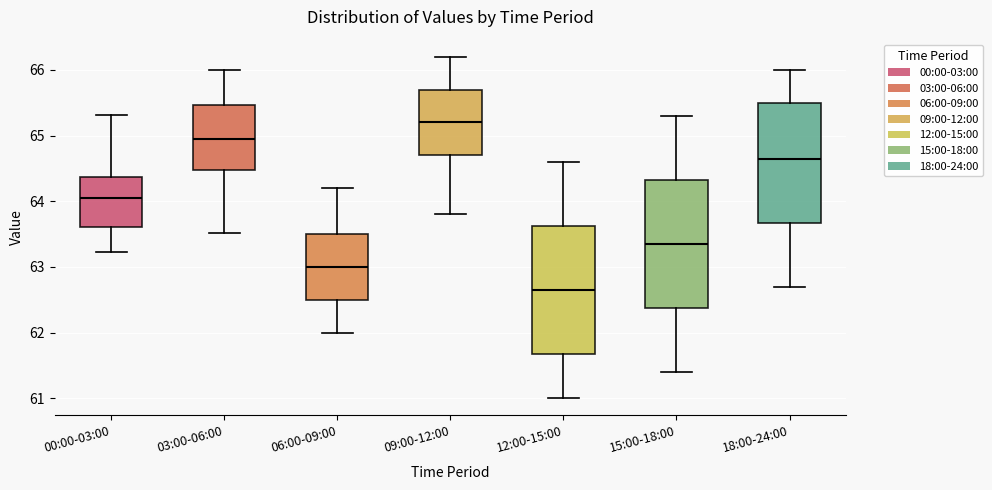

Reading left to right, transcribe this box plot: for each box, give where its median line is, the range the box spans, and where its two whiskers end, as read against the y-axis. The values are not printed on the chart, so give them approximately, as read against the axis.

00:00-03:00: median 64.1, box 63.6 to 64.4, whiskers 63.2 to 65.3
03:00-06:00: median 65.0, box 64.5 to 65.5, whiskers 63.5 to 66.0
06:00-09:00: median 63.0, box 62.5 to 63.5, whiskers 62.0 to 64.2
09:00-12:00: median 65.2, box 64.7 to 65.7, whiskers 63.8 to 66.2
12:00-15:00: median 62.7, box 61.7 to 63.6, whiskers 61.0 to 64.6
15:00-18:00: median 63.4, box 62.4 to 64.3, whiskers 61.4 to 65.3
18:00-24:00: median 64.7, box 63.7 to 65.5, whiskers 62.7 to 66.0